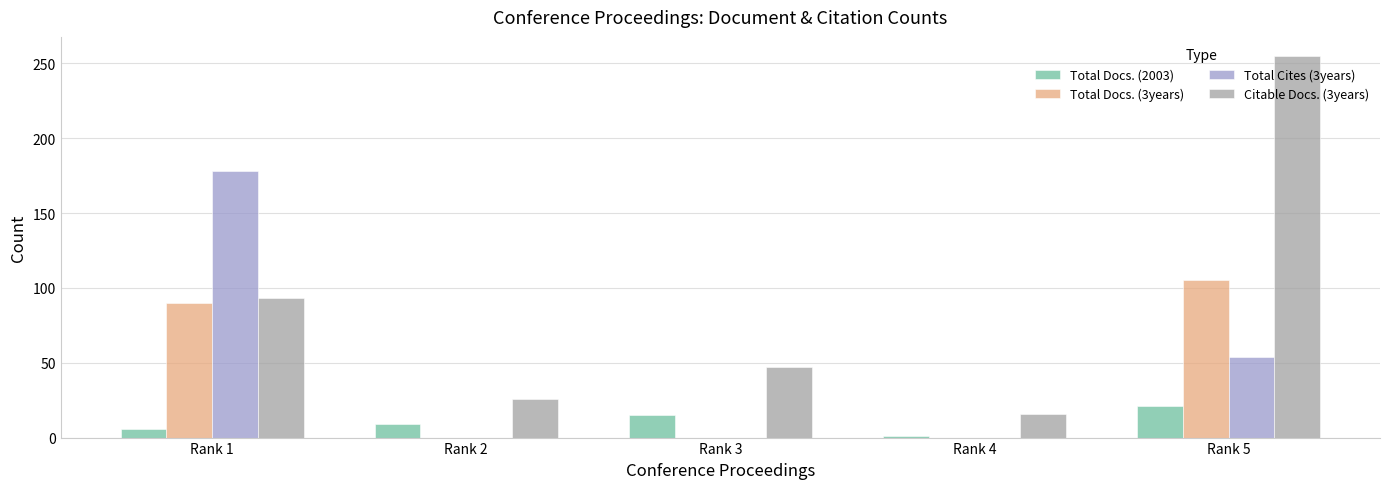

Between Rank 1 and Rank 2, which series saw the biggest shift?

Total Cites (3years)